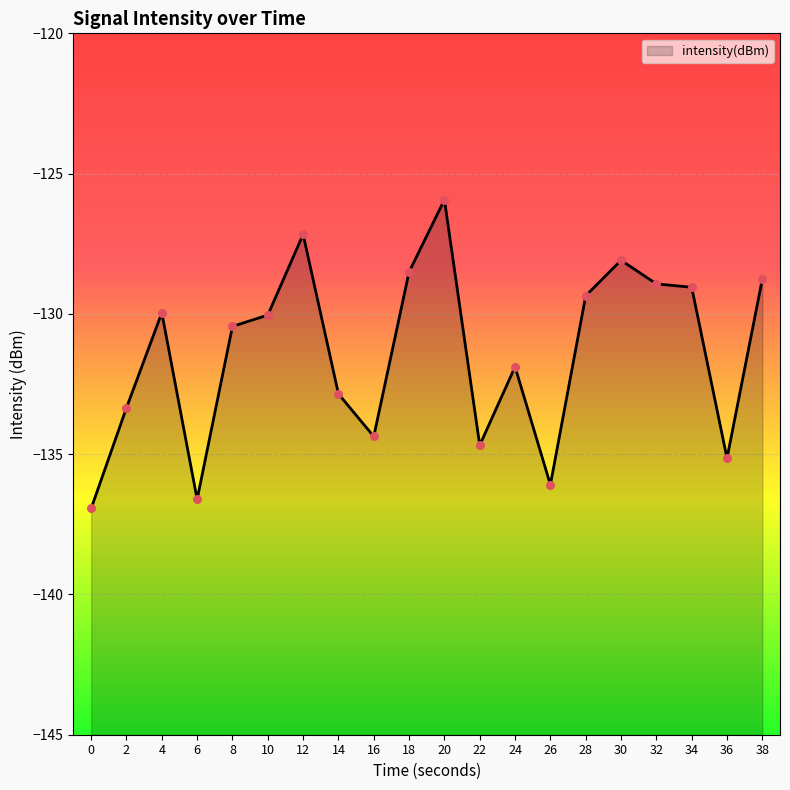

What is the change in value from 0 to 16?

+2.6